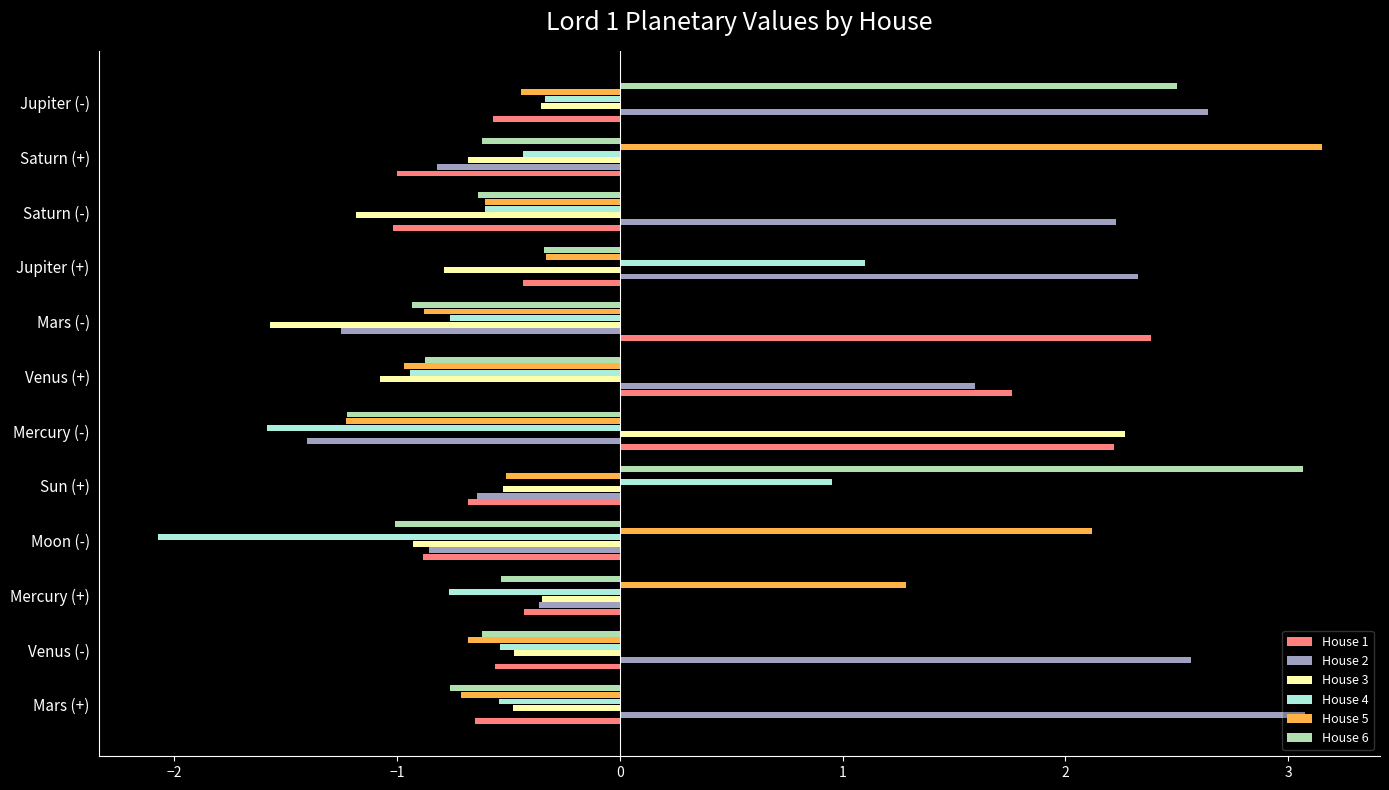

How many values in House 2 are below zero?

6